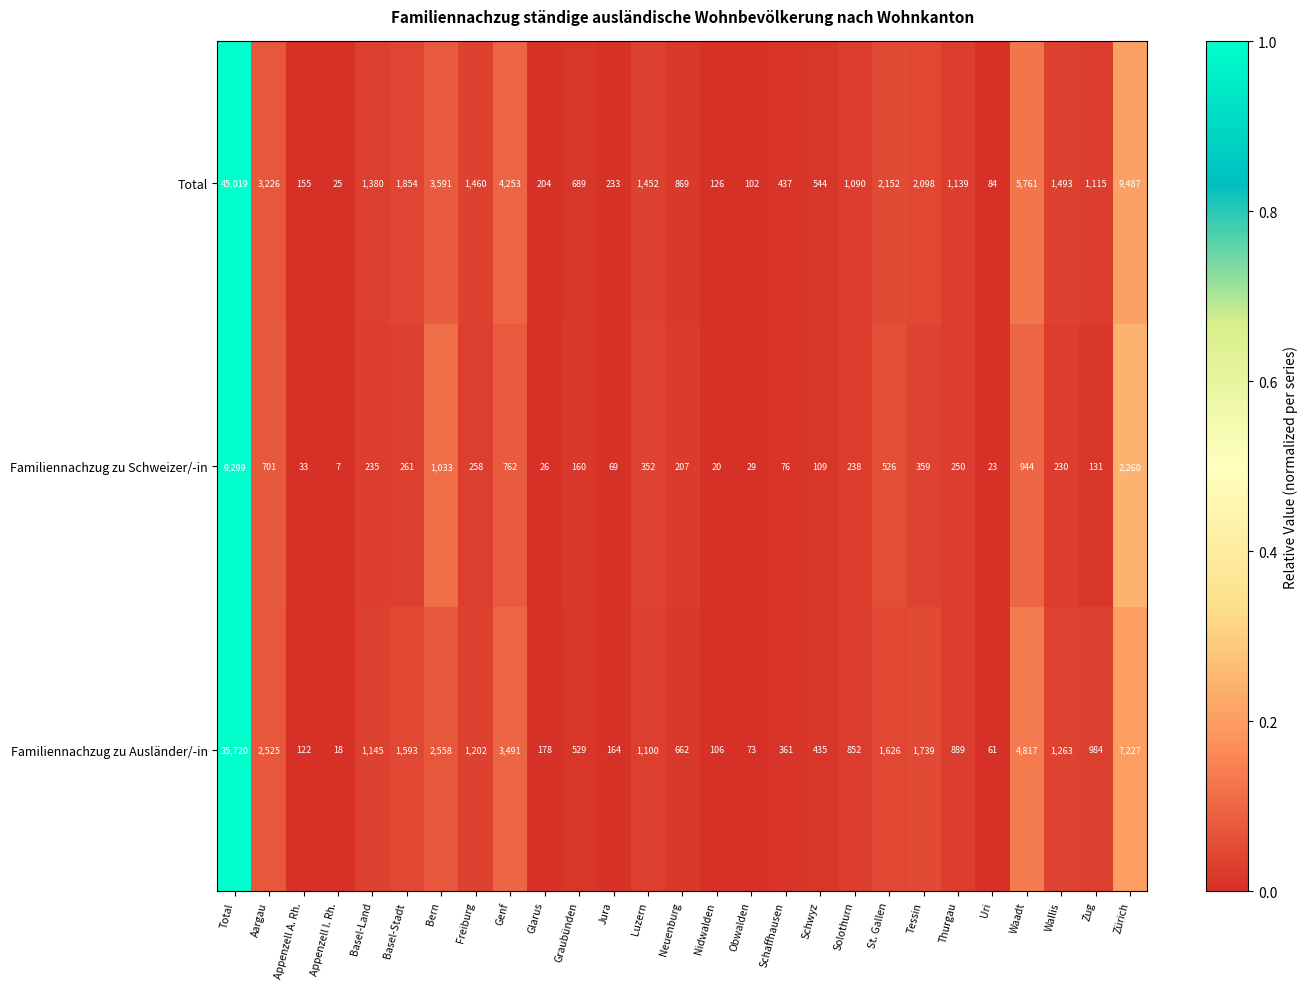

Which series has the largest total across all categories?

Total